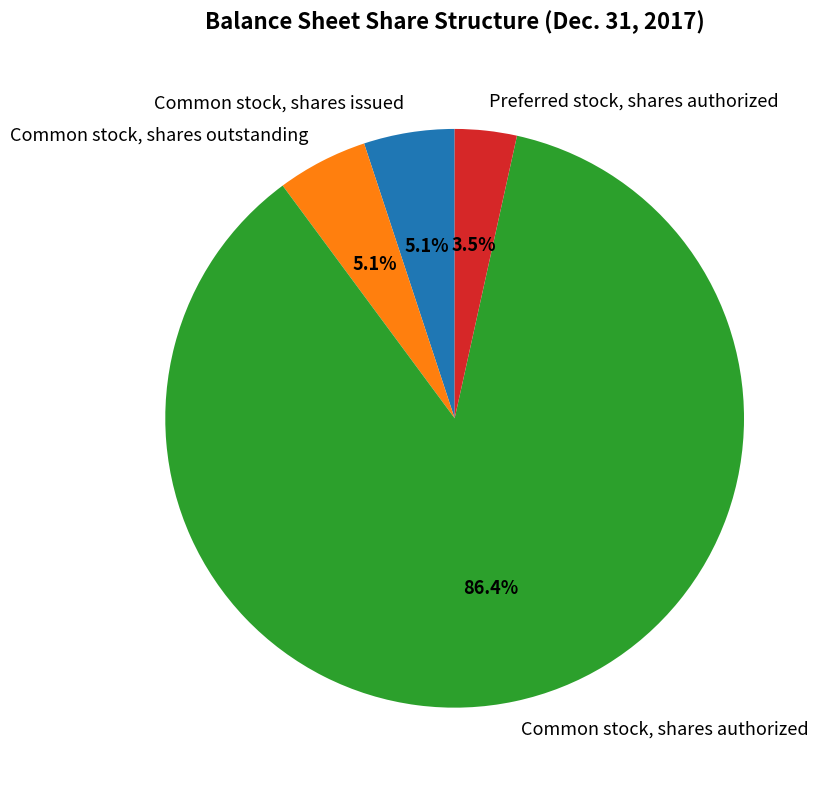

Does Common stock, shares authorized represent more than half of the total?

Yes